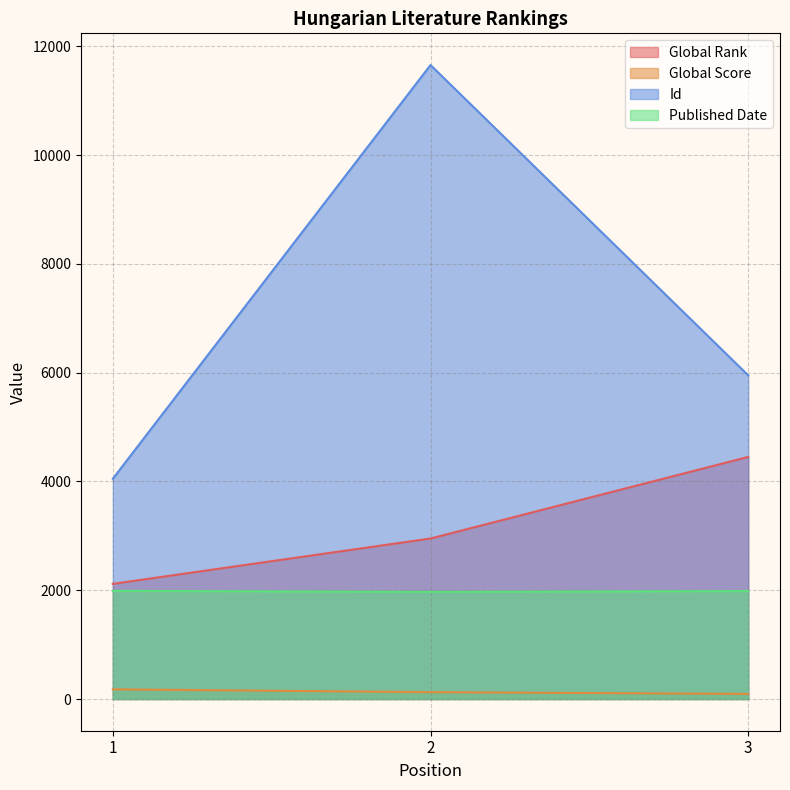

List the series in order of their overall mean, highest first.

Id, Global Rank, Published Date, Global Score